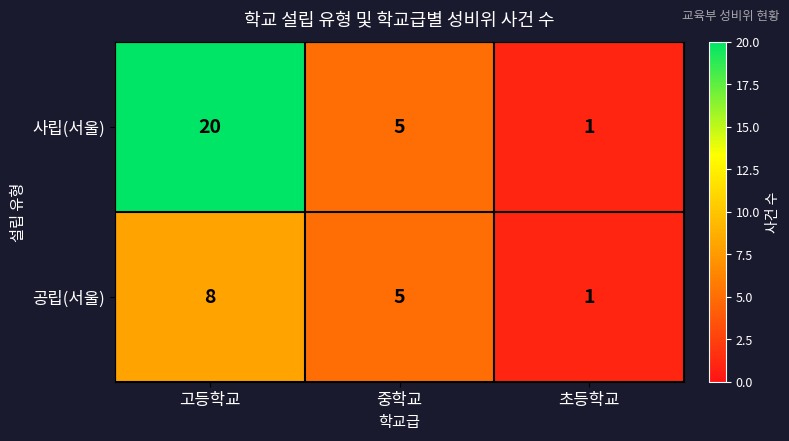

Which series has the widest spread of values?

사립(서울)